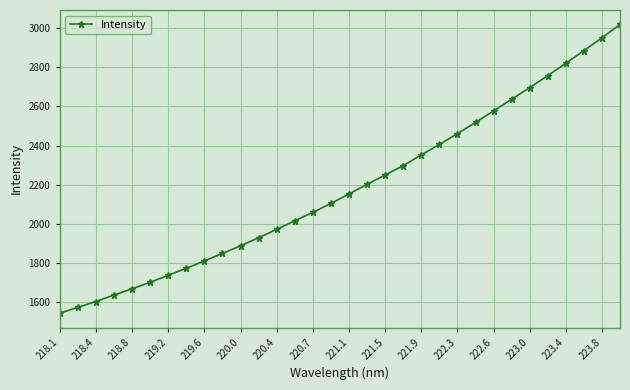

Does the chart have visible grid lines?

Yes